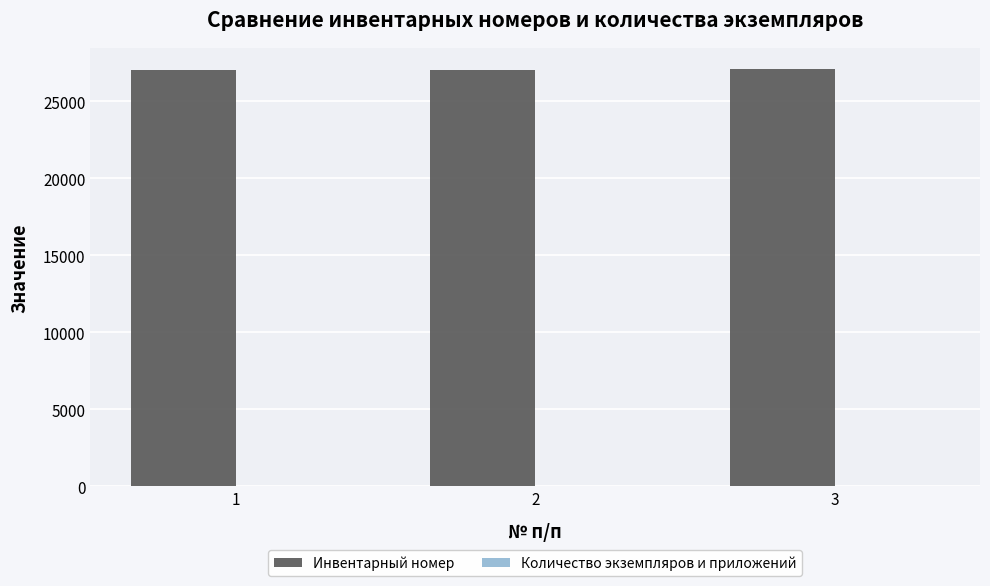

What is the sum of all Инвентарный номер values?

81178